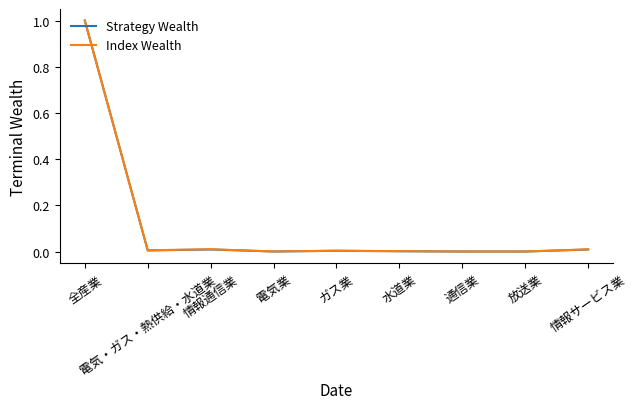

What is the maximum value shown in the chart?

1.0